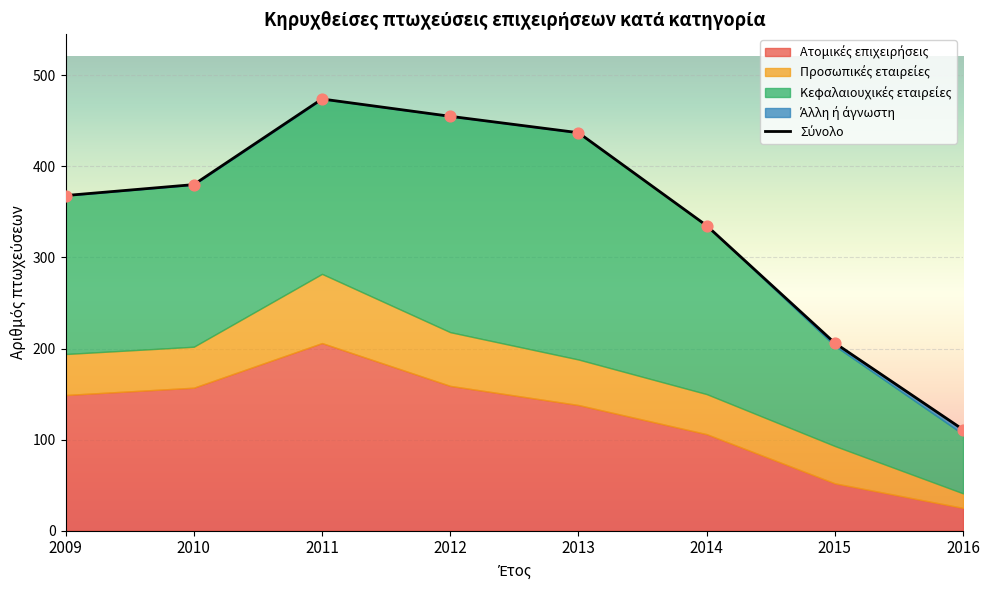

Which has a higher value, 2010 or 2014?

2010